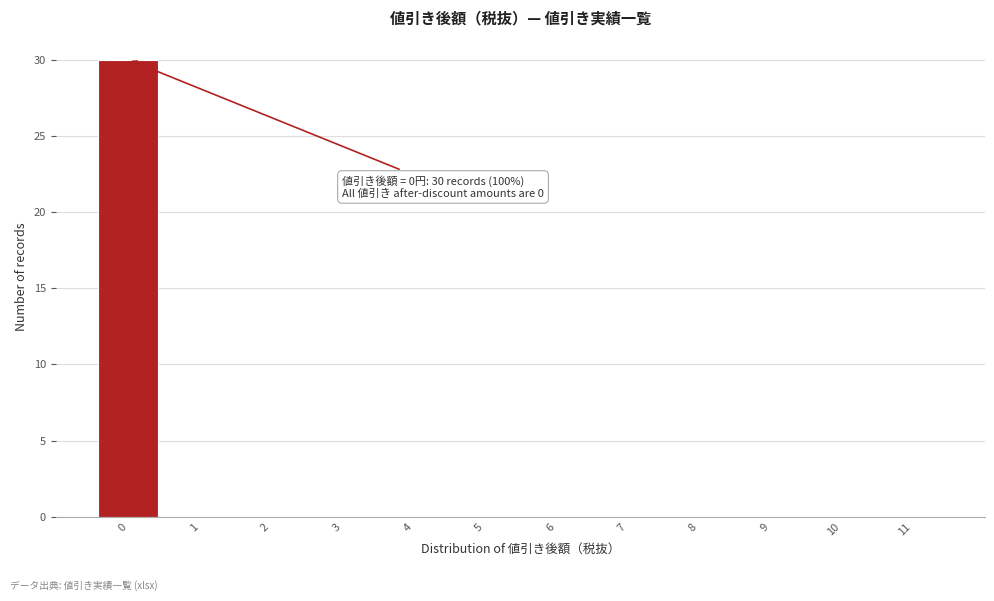

Over which range of the x-axis is the bar tallest?

-0.5 to 0.5